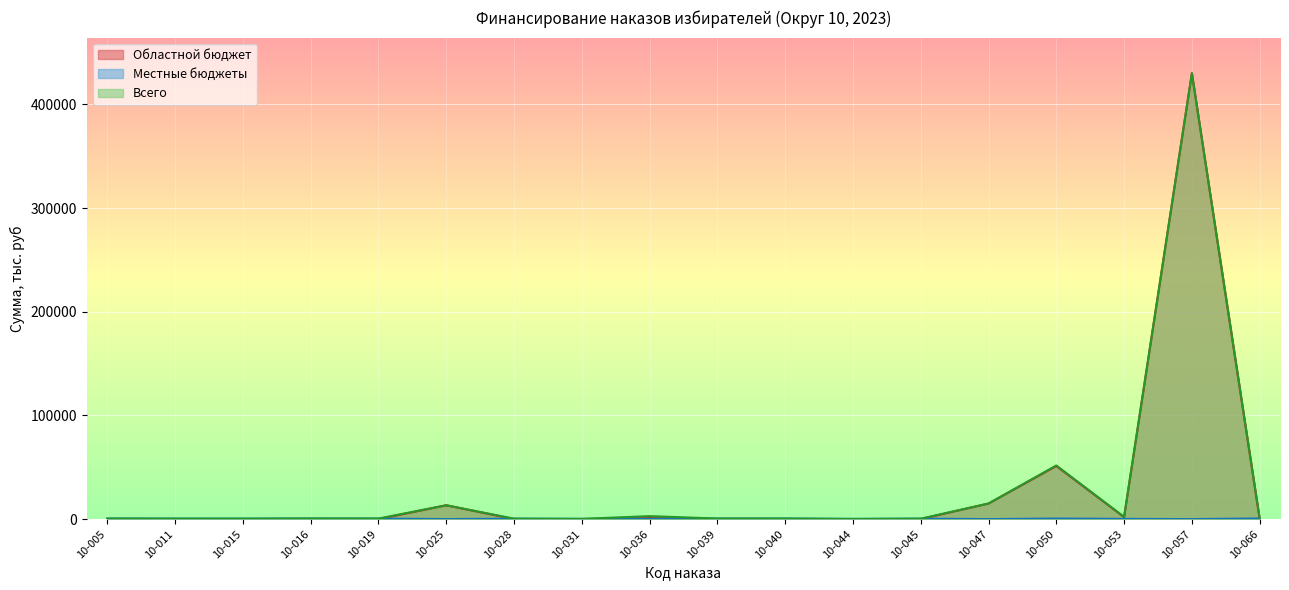

Between 10-036 and 10-044, which series saw the biggest shift?

Всего